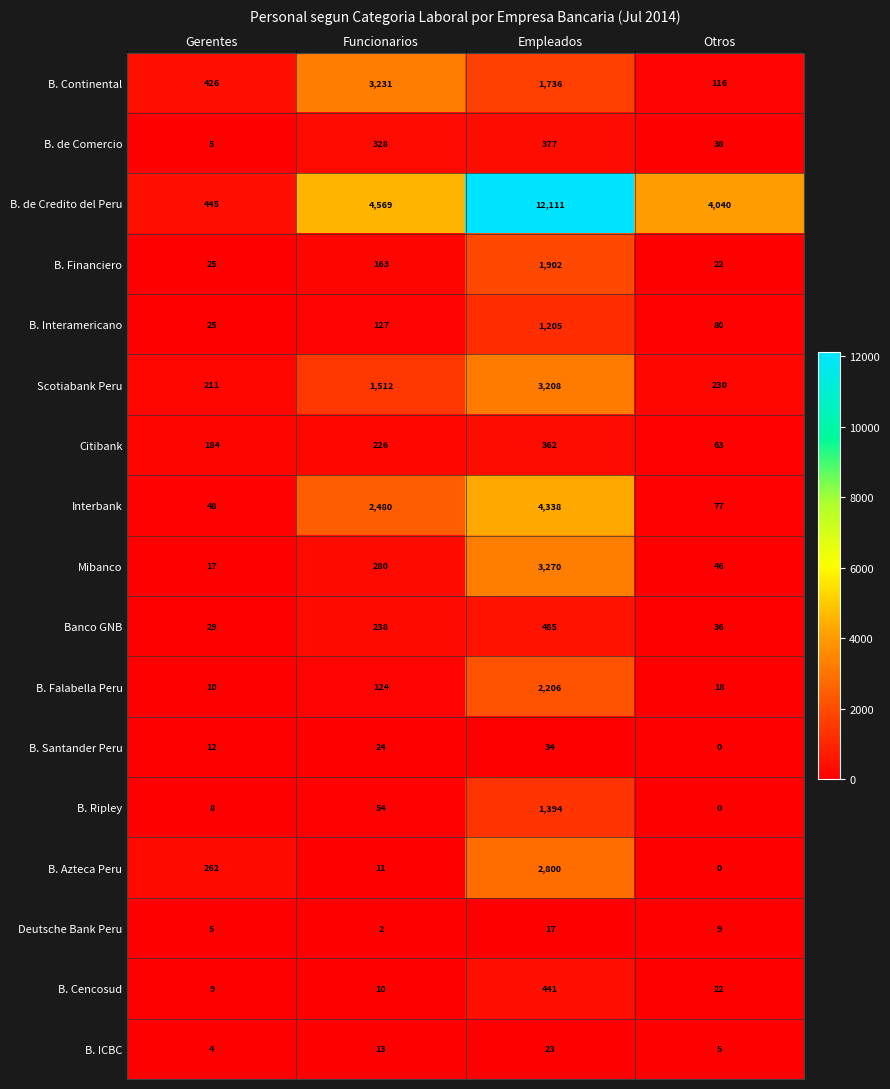

At which label is B. de Credito del Peru closest to 6278?

Funcionarios